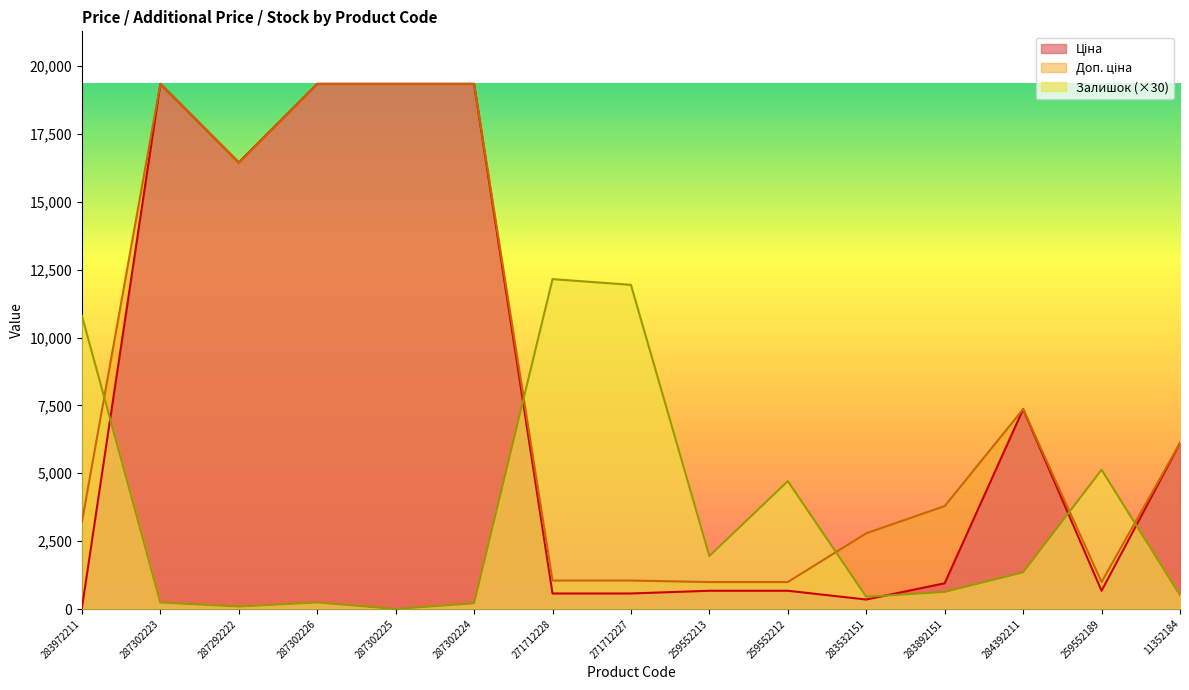

What is the value of the Ціна point at the 3rd from the left?

16448.2